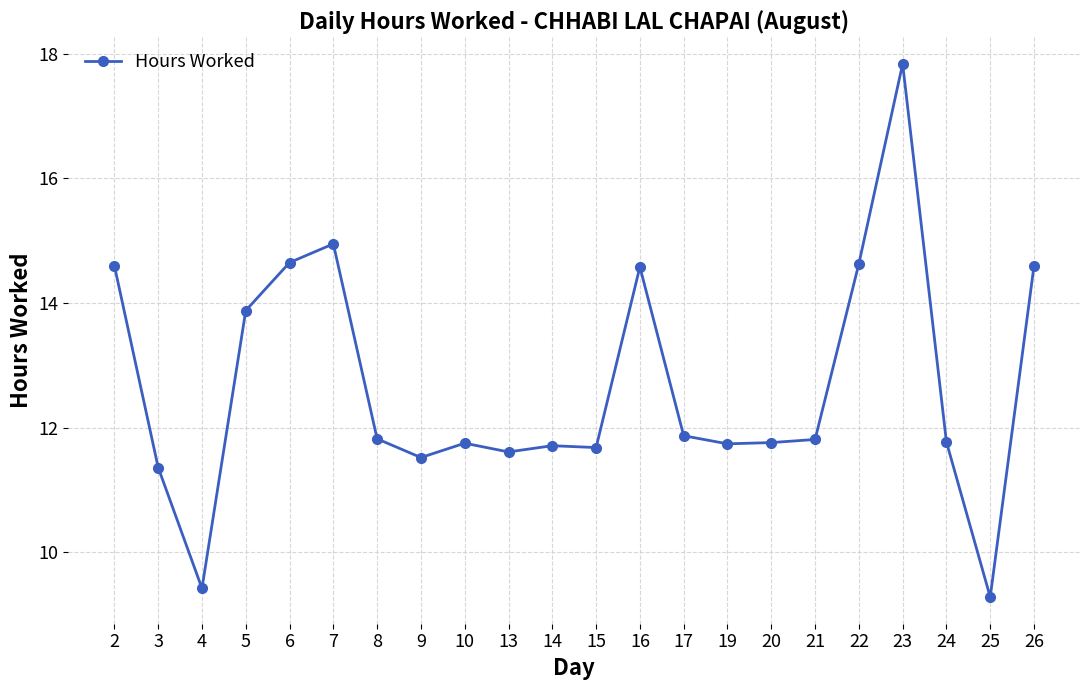

What is the sum of the values at 6 and 13?

26.3